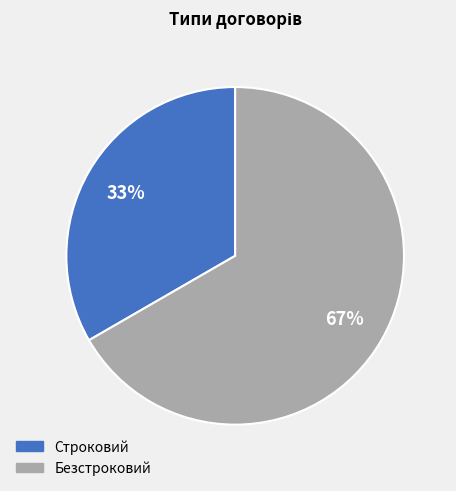

What percentage is the Безстроковий slice, to the nearest percent?

67%